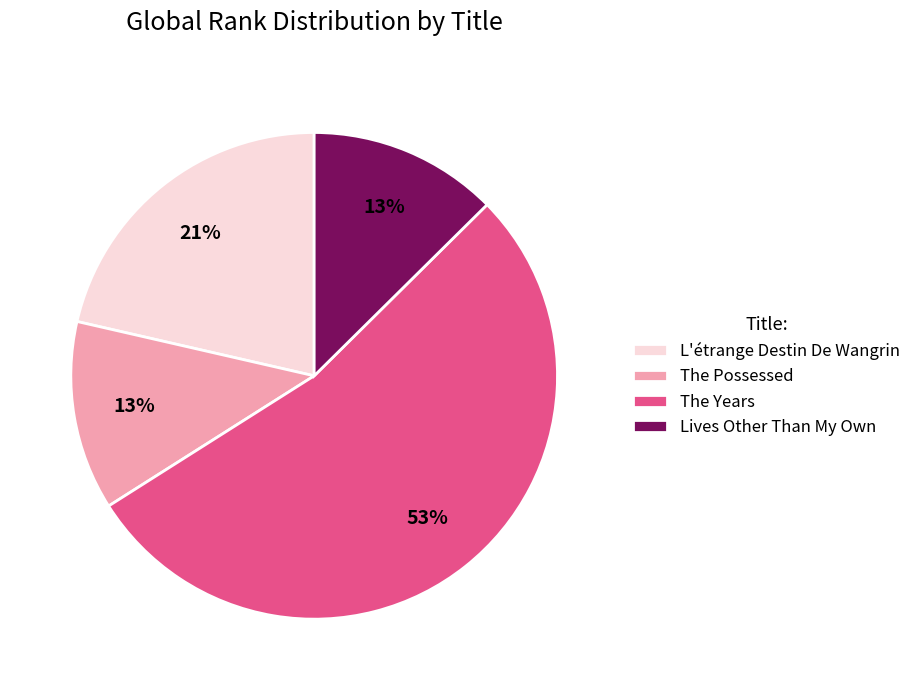

To the nearest percent, what portion does Lives Other Than My Own represent?

13%